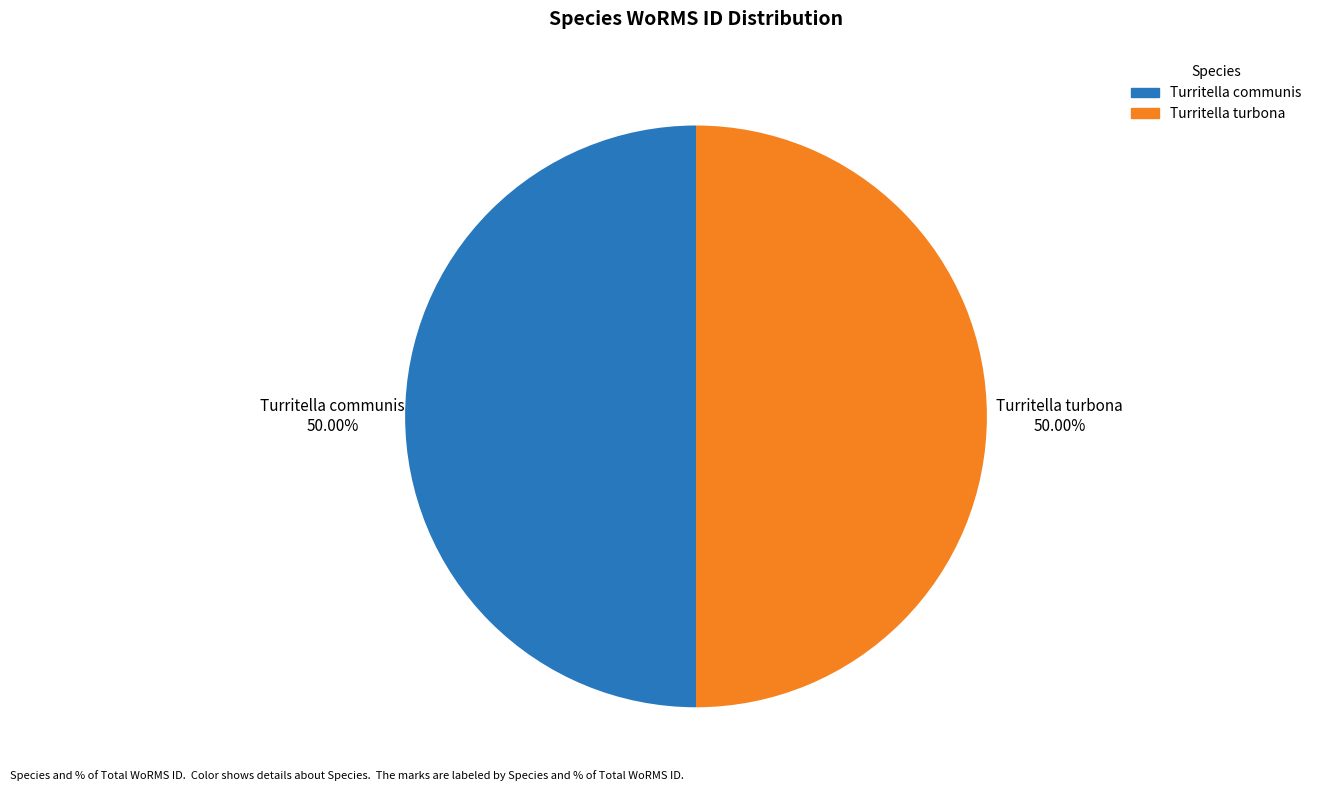

To the nearest percent, what percentage of the pie is Turritella communis?

50%